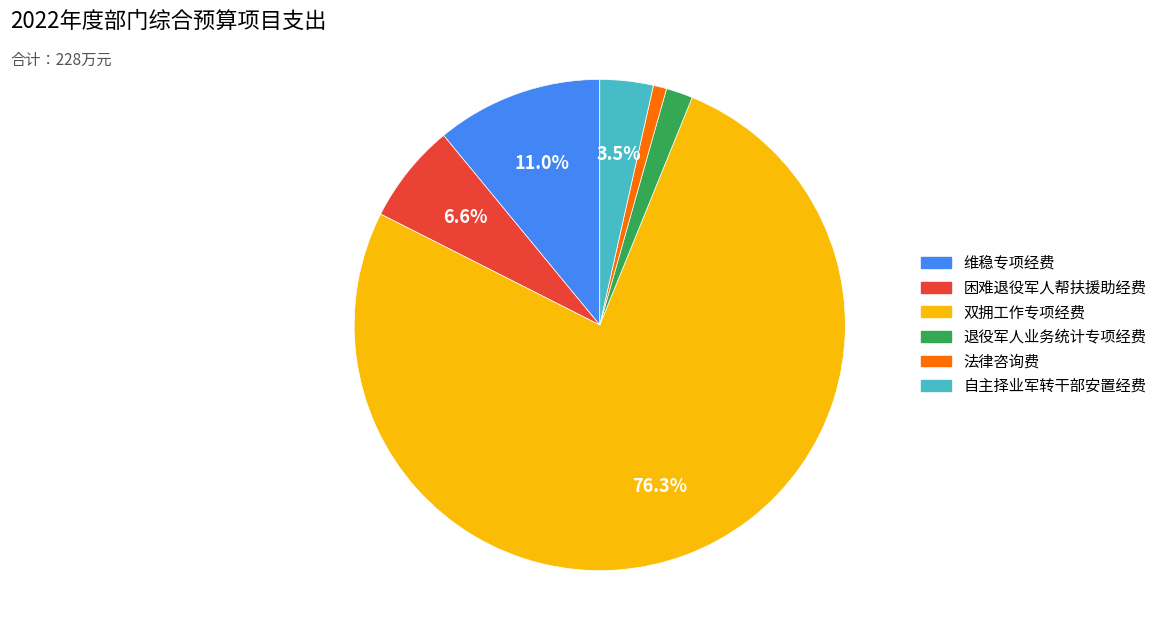

Combined, do 双拥工作专项经费 and 法律咨询费 account for over 50%?

Yes